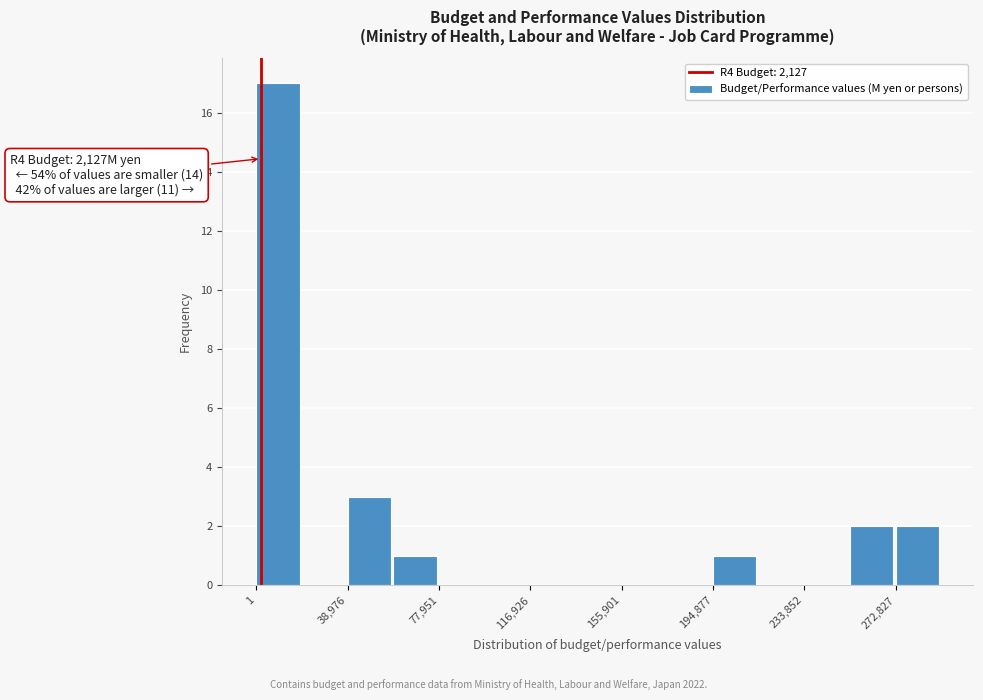

Around what value on the x-axis is the tallest bar? Give the approximate position of its centre, as read against the axis.

10000